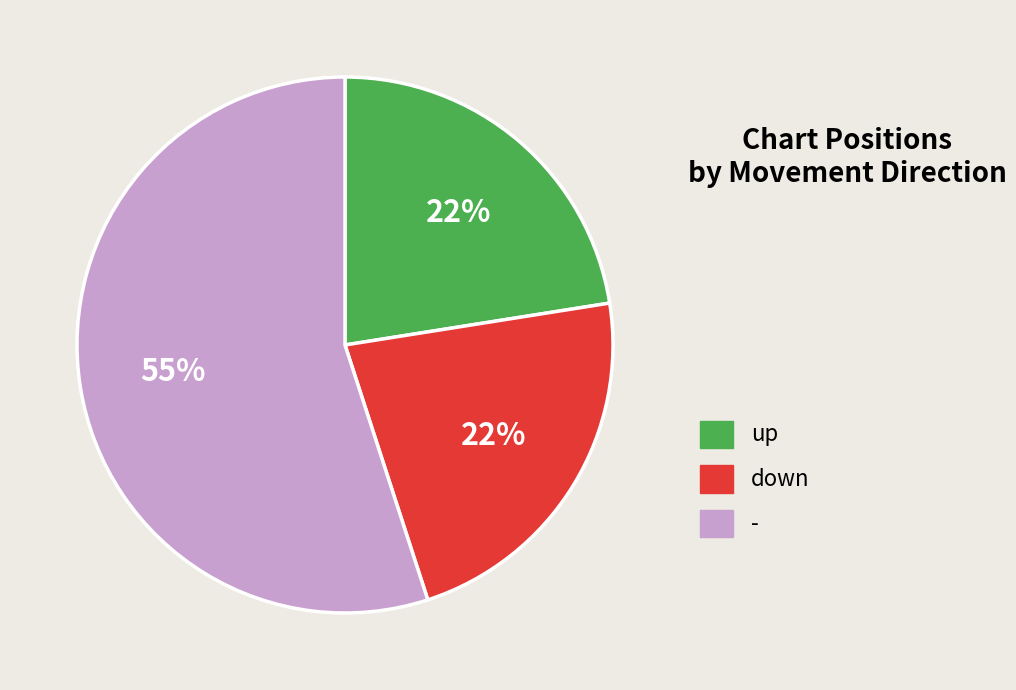

Combined, do up and down account for over 50%?

No